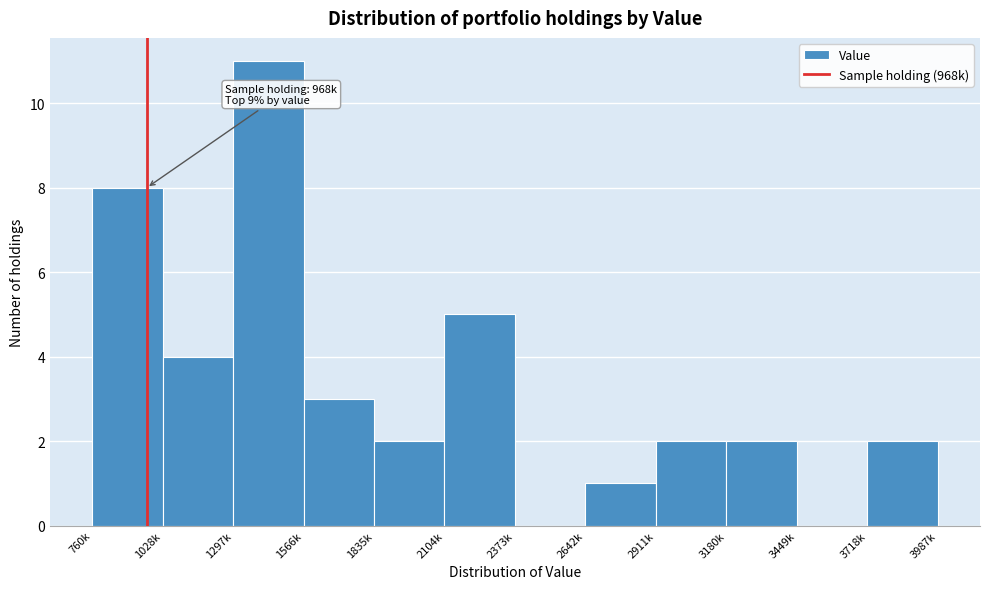

Reading left to right, what are all the values shown in this chart?

760k=8	1028k=4	1297k=11	1566k=3	1835k=2	2104k=5	2373k=0	2642k=1	2911k=2	3180k=2	3449k=0	3718k=2